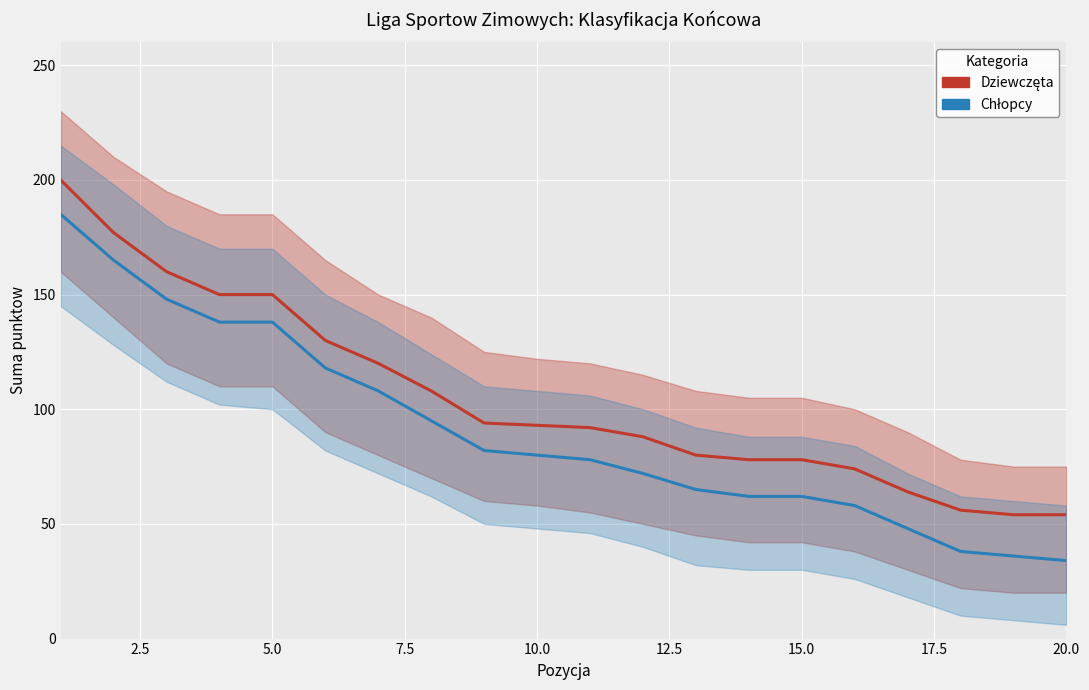

How many distinct data groups are displayed?

2